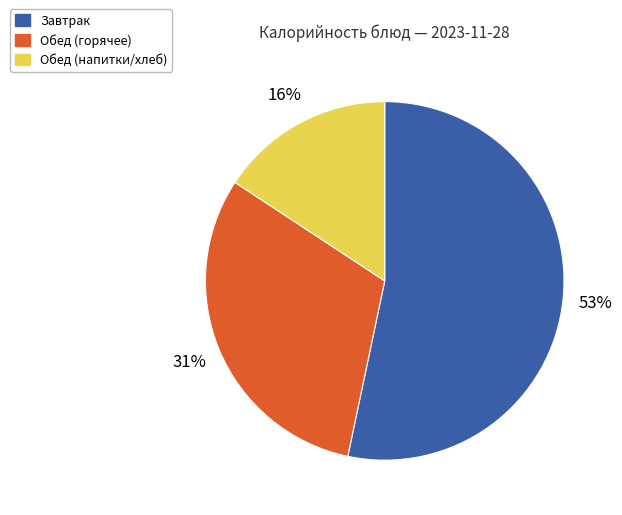

Does any single category account for the majority?

Yes